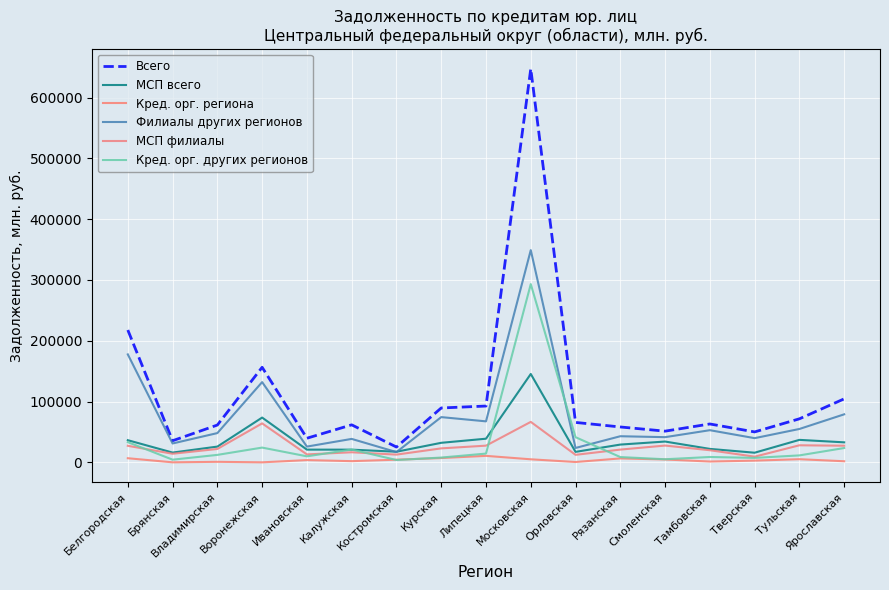

The value of Всего at Воронежская is 156409. True or false?

True